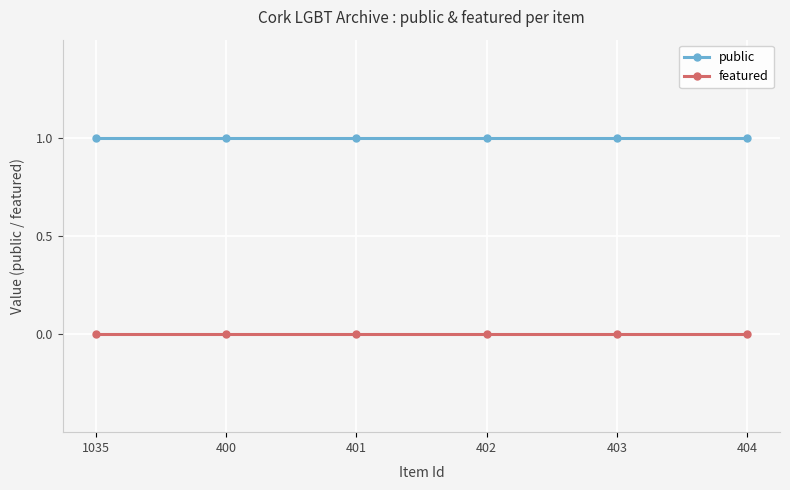

True or false: featured has more than 2 points higher than both neighbors.

False